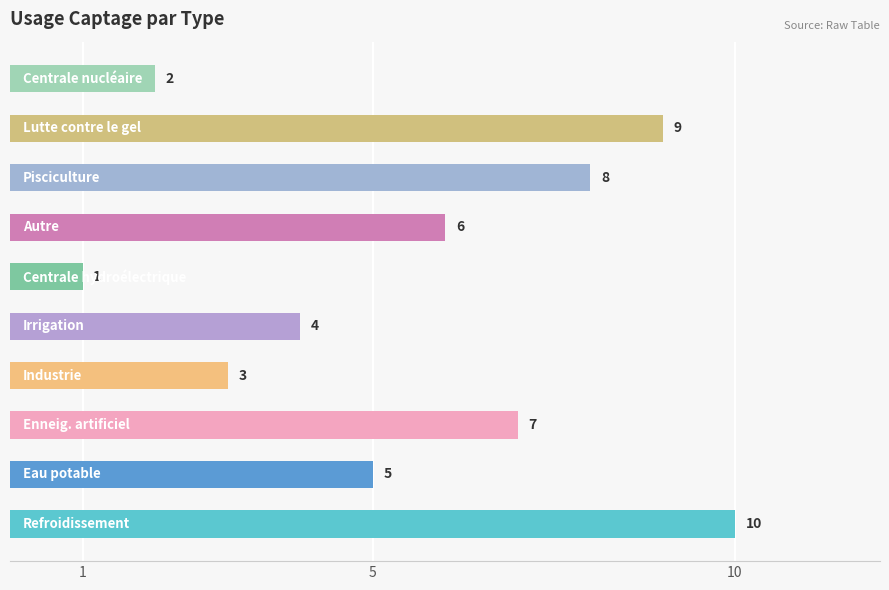

What is the sum of all values?

55